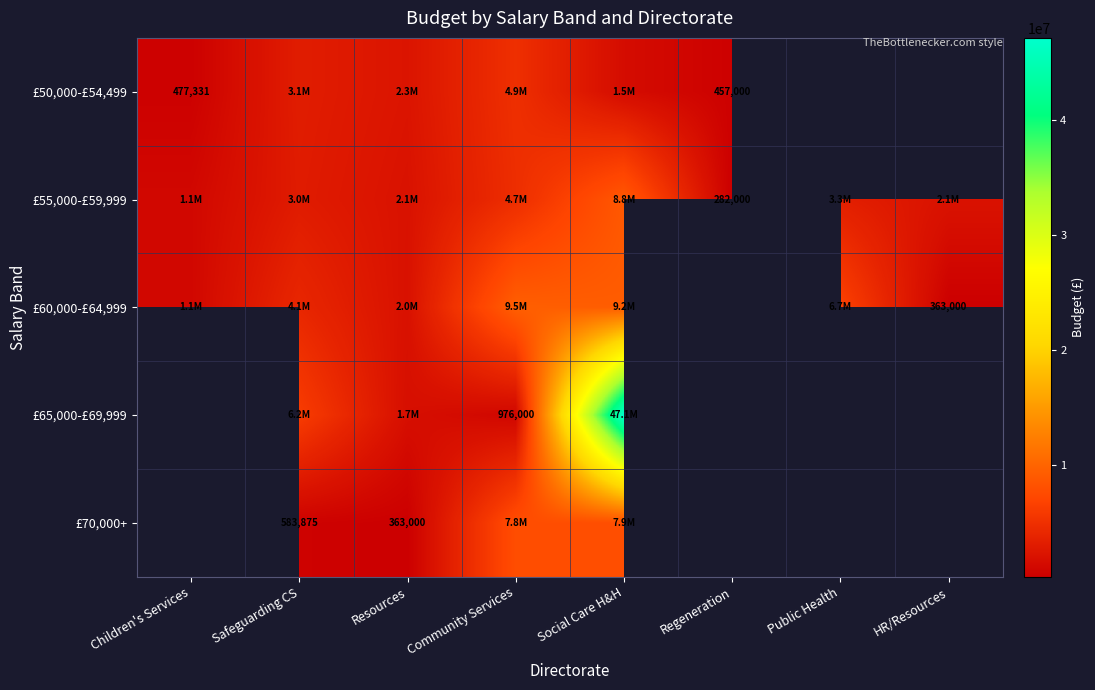

What is the difference between the maximum and minimum values in the £50,000-£54,499 series?

4434000.0